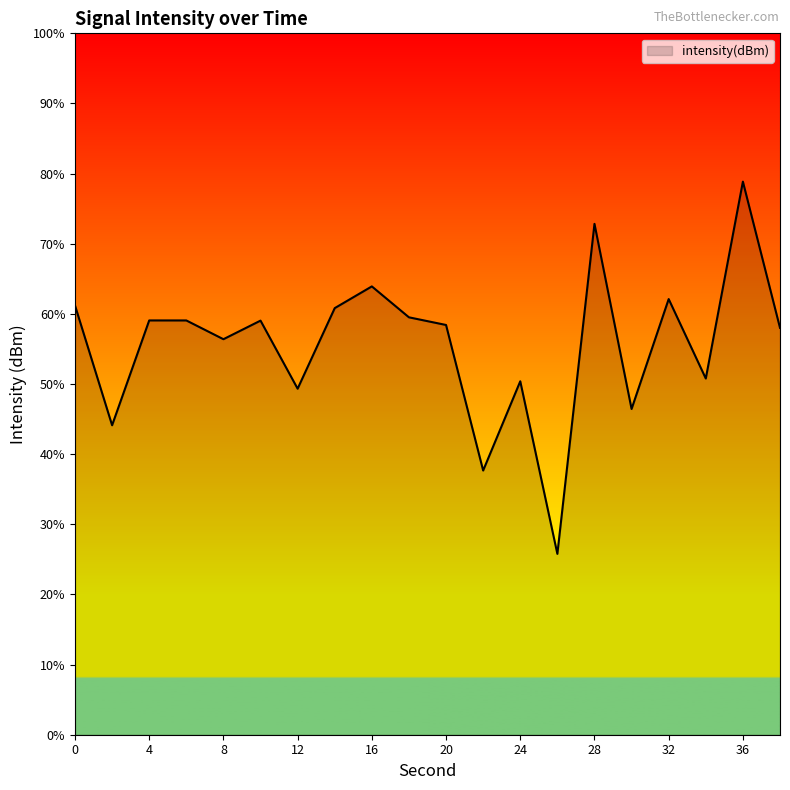

True or false: the data shows -90.3 at 6.

False